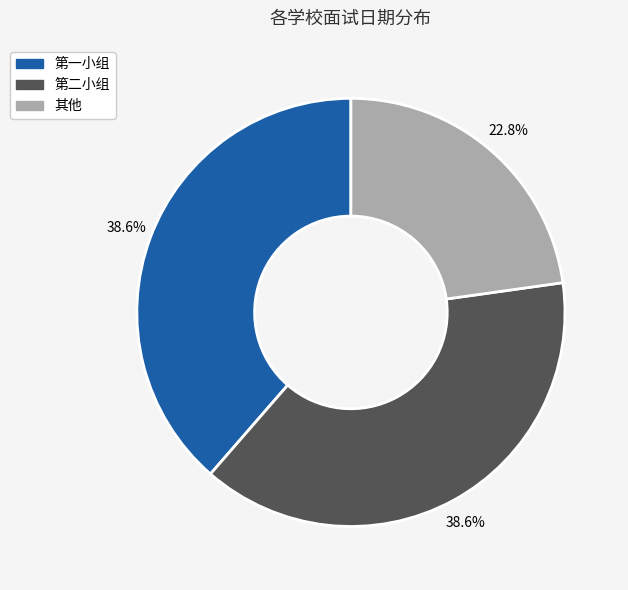

How many slices are in this pie chart?

3